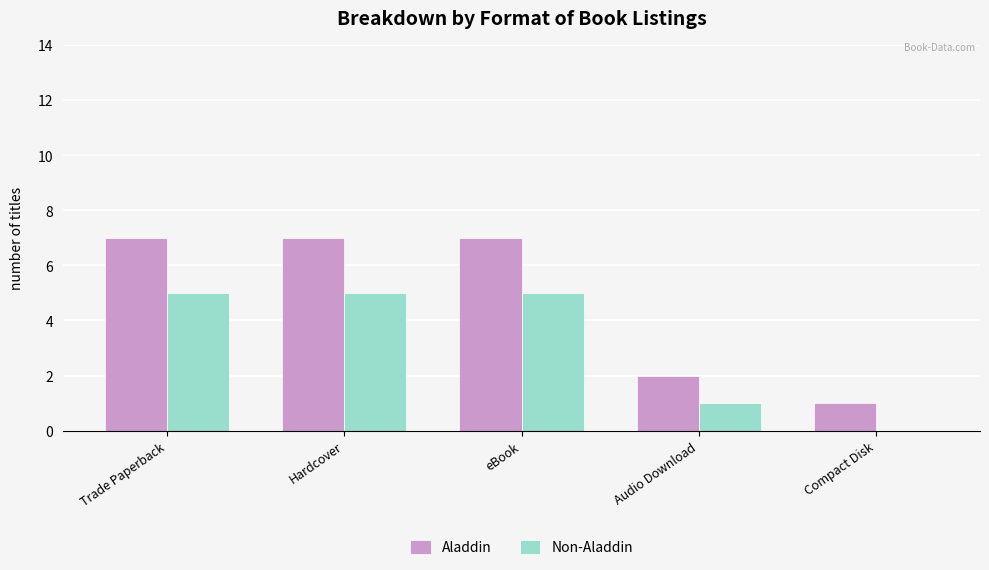

What is the sum of the Aladdin values at Audio Download and Trade Paperback?

9